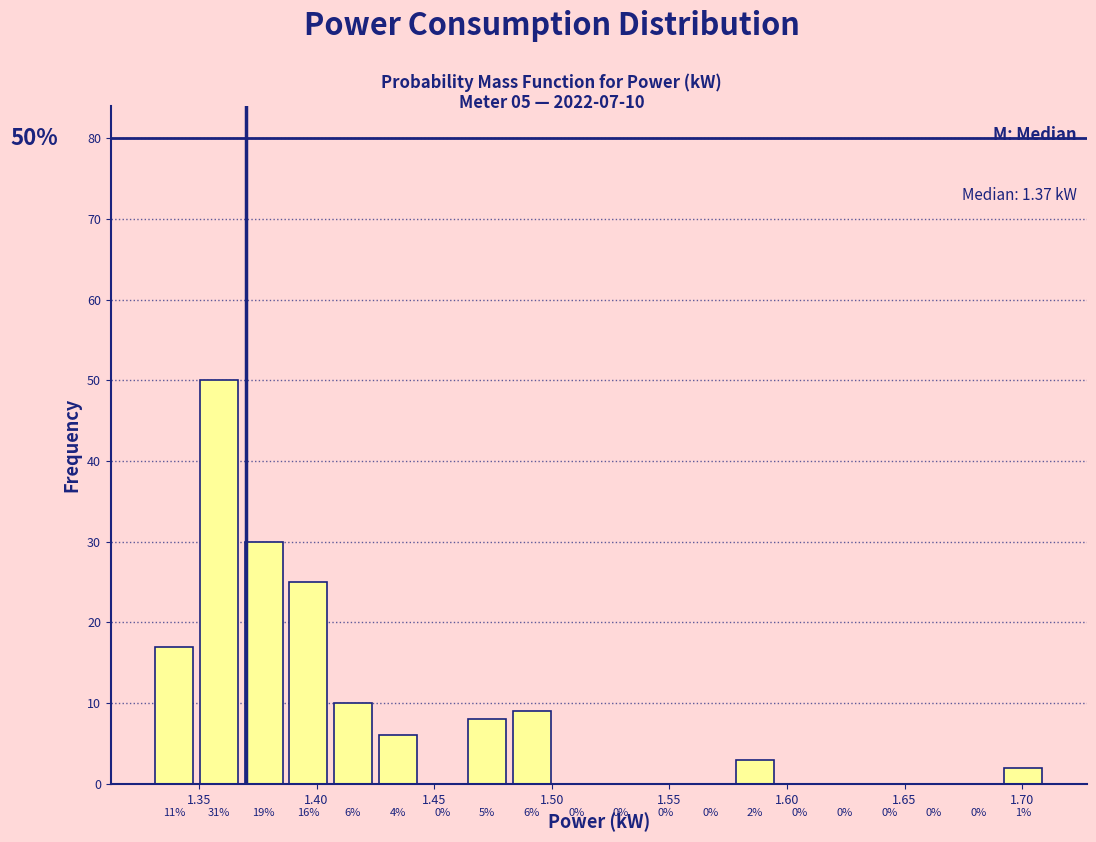

Around what value on the x-axis is the tallest bar? Give the approximate position of its centre, as read against the axis.

1.360